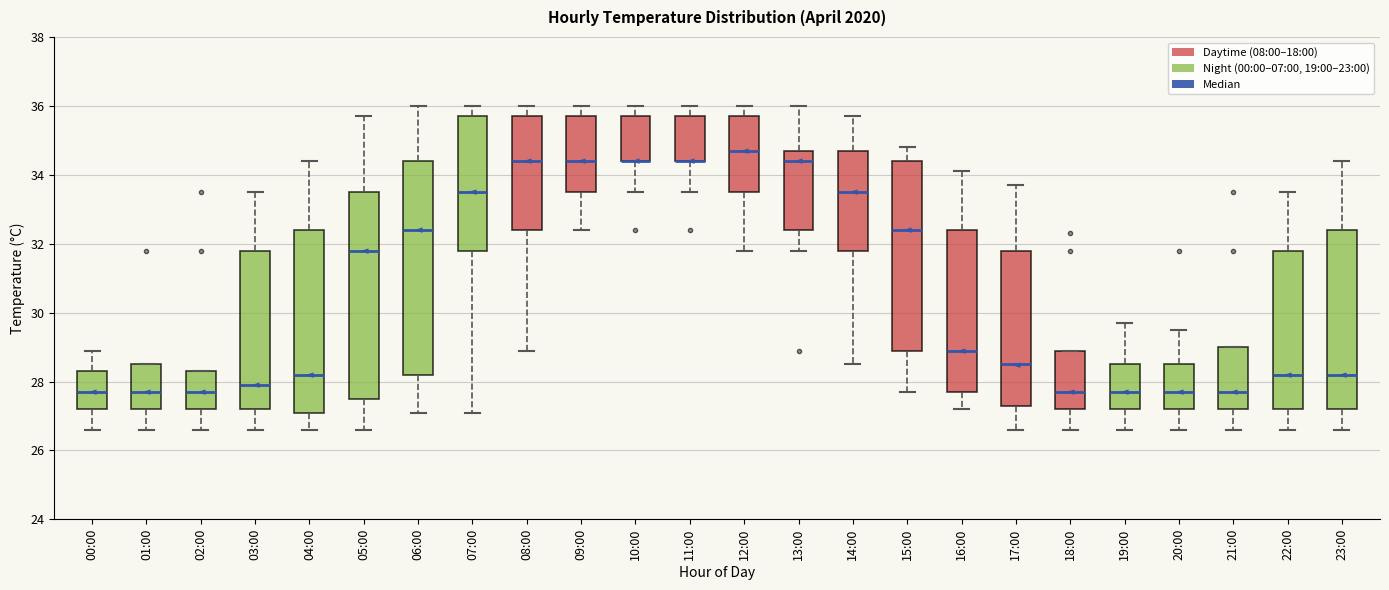

Reading left to right, read every box against the y-axis: the position of its median line, the range the box covers, and the ends of its whiskers. The values are not printed on the chart, so give them approximately, as read against the axis.

00:00: median 27.8, box 27.2 to 28.4, whiskers 26.6 to 29.0
01:00: median 27.8, box 27.2 to 28.6, whiskers 26.6 to 28.6
02:00: median 27.8, box 27.2 to 28.4, whiskers 26.6 to 28.4
03:00: median 28.0, box 27.2 to 31.8, whiskers 26.6 to 33.6
04:00: median 28.2, box 27.2 to 32.4, whiskers 26.6 to 34.4
05:00: median 31.8, box 27.6 to 33.6, whiskers 26.6 to 35.8
06:00: median 32.4, box 28.2 to 34.4, whiskers 27.2 to 36.0
07:00: median 33.6, box 31.8 to 35.8, whiskers 27.2 to 36.0
08:00: median 34.4, box 32.4 to 35.8, whiskers 29.0 to 36.0
09:00: median 34.4, box 33.6 to 35.8, whiskers 32.4 to 36.0
10:00: median 34.4 (drawn on the box's lower edge), box 34.4 to 35.8, whiskers 33.6 to 36.0
11:00: median 34.4 (drawn on the box's lower edge), box 34.4 to 35.8, whiskers 33.6 to 36.0
12:00: median 34.8, box 33.6 to 35.8, whiskers 31.8 to 36.0
13:00: median 34.4, box 32.4 to 34.8, whiskers 31.8 to 36.0
14:00: median 33.6, box 31.8 to 34.8, whiskers 28.6 to 35.8
15:00: median 32.4, box 29.0 to 34.4, whiskers 27.8 to 34.8
16:00: median 29.0, box 27.8 to 32.4, whiskers 27.2 to 34.2
17:00: median 28.6, box 27.4 to 31.8, whiskers 26.6 to 33.8
18:00: median 27.8, box 27.2 to 29.0, whiskers 26.6 to 29.0
19:00: median 27.8, box 27.2 to 28.6, whiskers 26.6 to 29.8
20:00: median 27.8, box 27.2 to 28.6, whiskers 26.6 to 29.6
21:00: median 27.8, box 27.2 to 29.0, whiskers 26.6 to 29.0
22:00: median 28.2, box 27.2 to 31.8, whiskers 26.6 to 33.6
23:00: median 28.2, box 27.2 to 32.4, whiskers 26.6 to 34.4